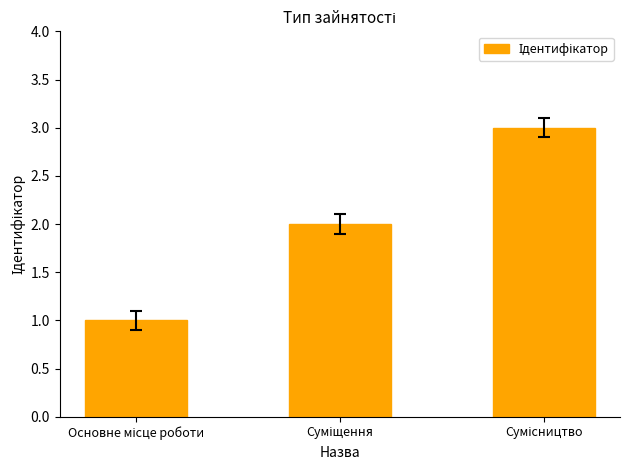

What is the sum of all values?

6